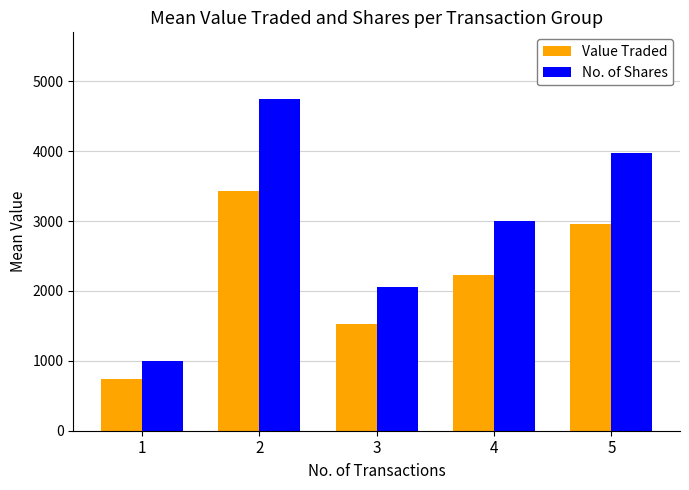

The No. of Shares series shows 3000.0 at 4. True or false?

True